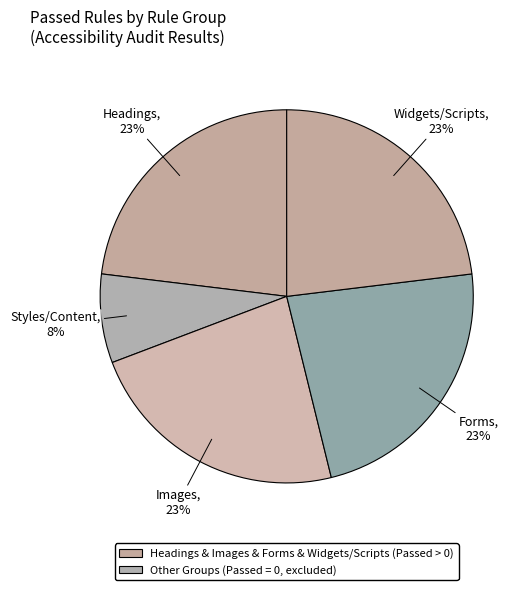

How many slices are in this pie chart?

5